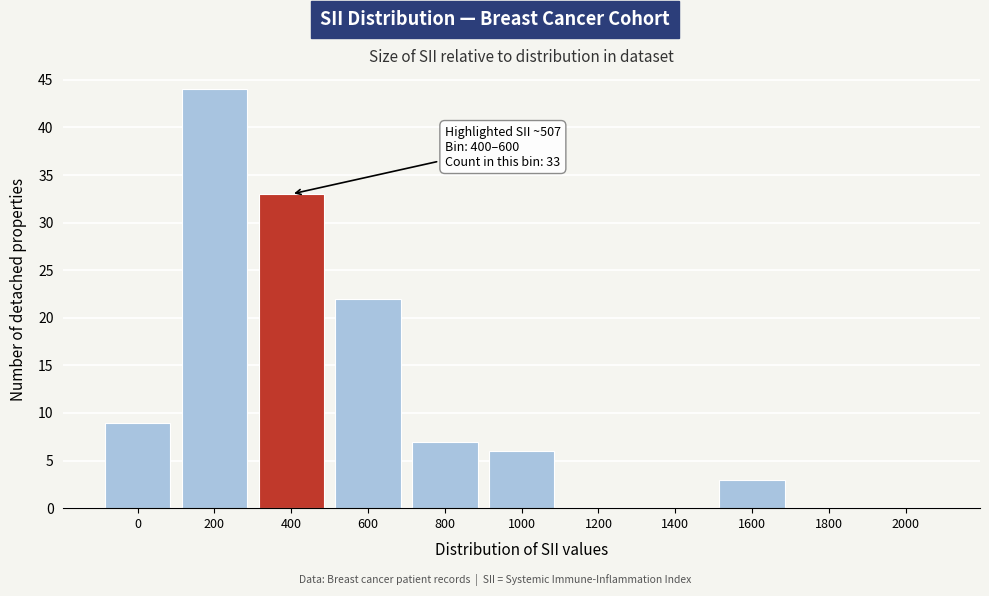

Reading left to right, extract all data points from this chart.

0=9	200=44	400=33	600=22	800=7	1000=6	1200=0	1400=0	1600=3	1800=0	2000=0